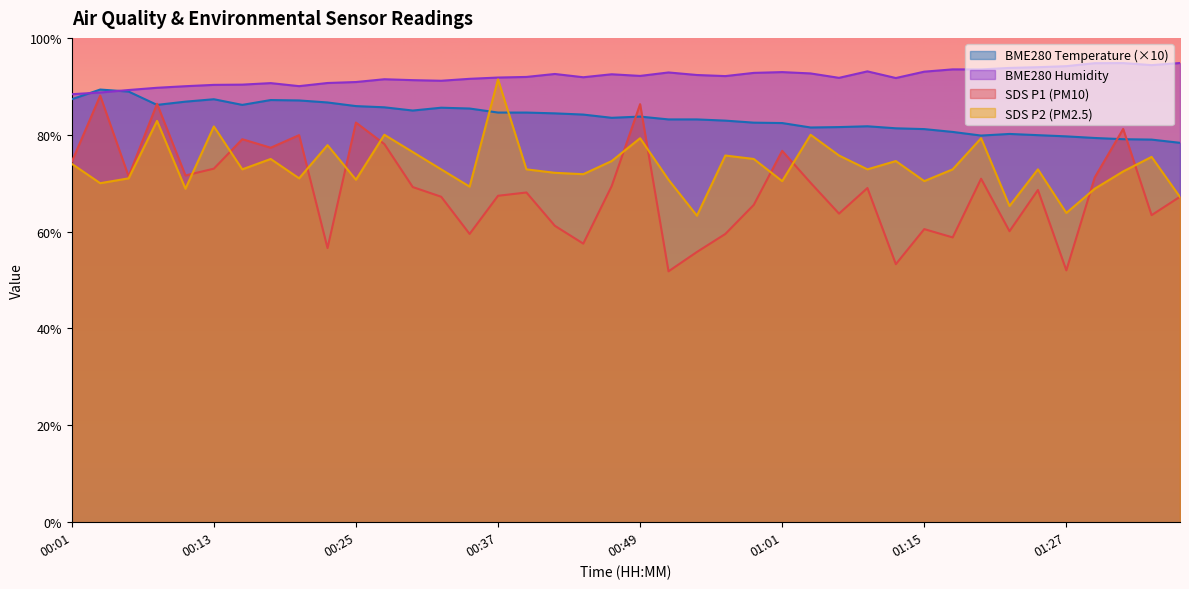

Which series has the largest total across all categories?

BME280 Humidity